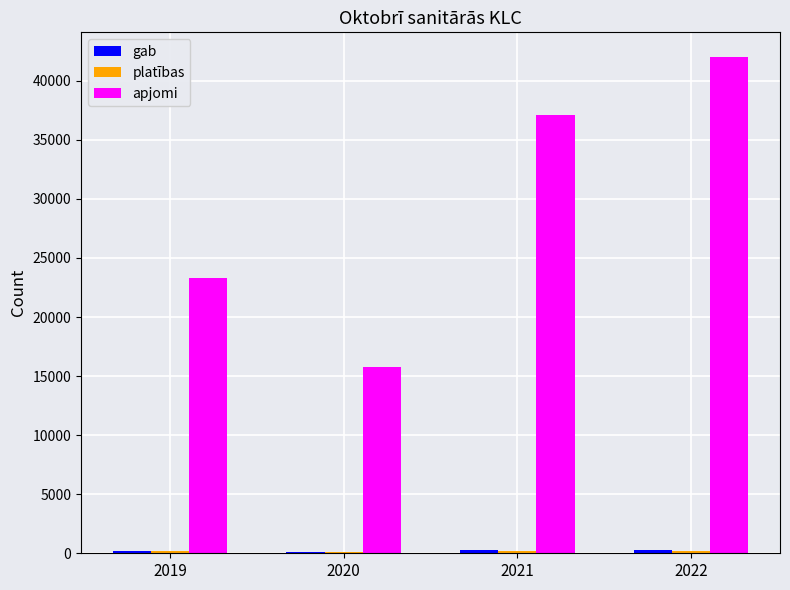

Are the bars horizontal?

No